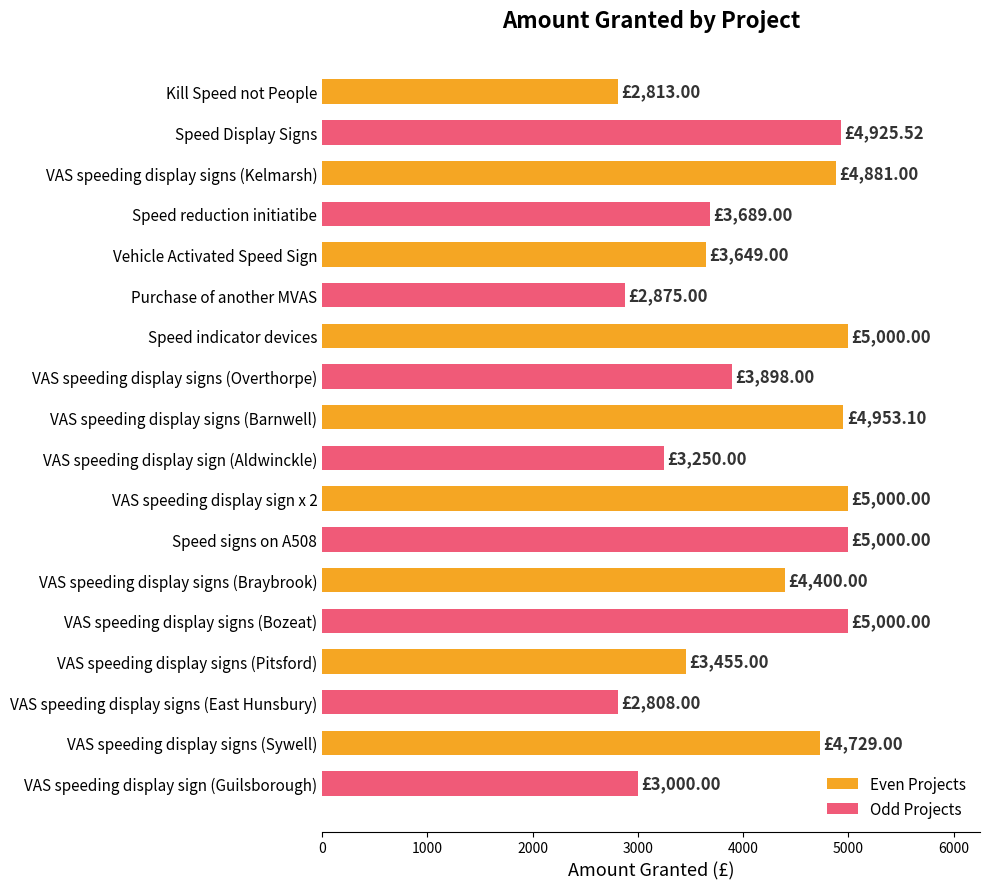

What is the maximum value shown in the chart?

5000.0